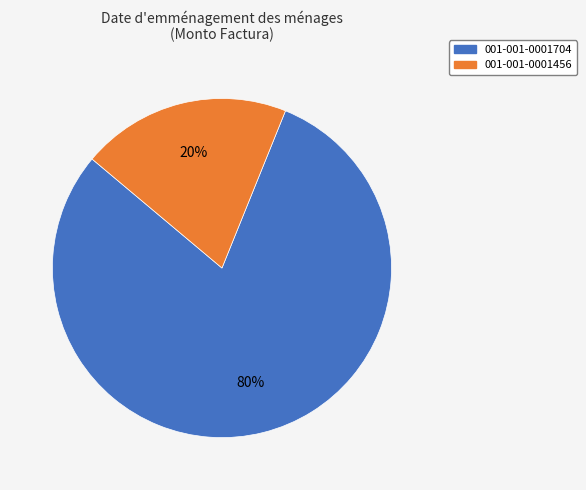

Which has a higher value, 001-001-0001704 or 001-001-0001456?

001-001-0001704